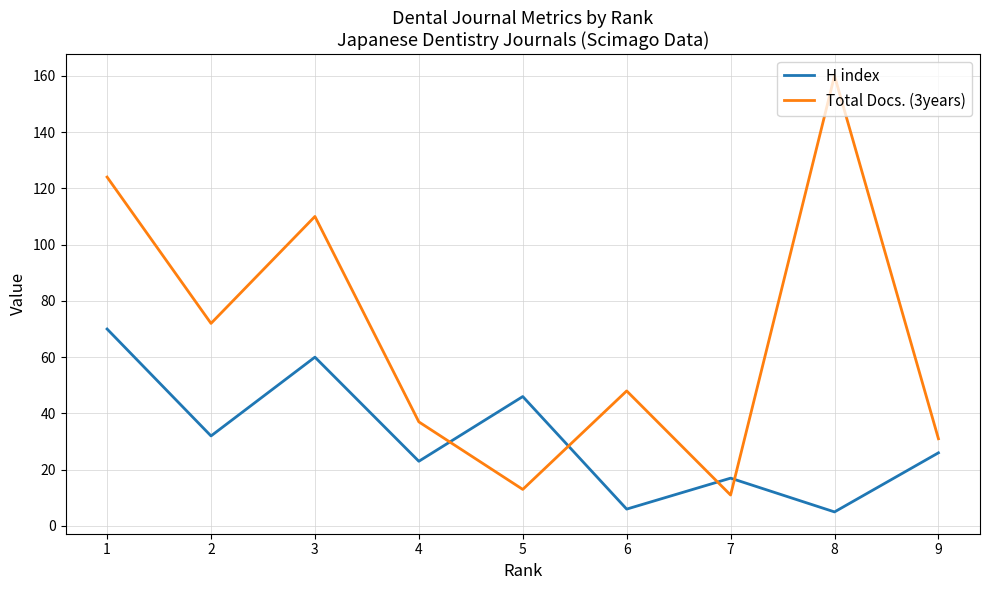

Reading left to right, list all the values displayed in this chart.

H index: 70	32	60	23	46	6	17	5	26
Total Docs. (3years): 124	72	110	37	13	48	11	160	31